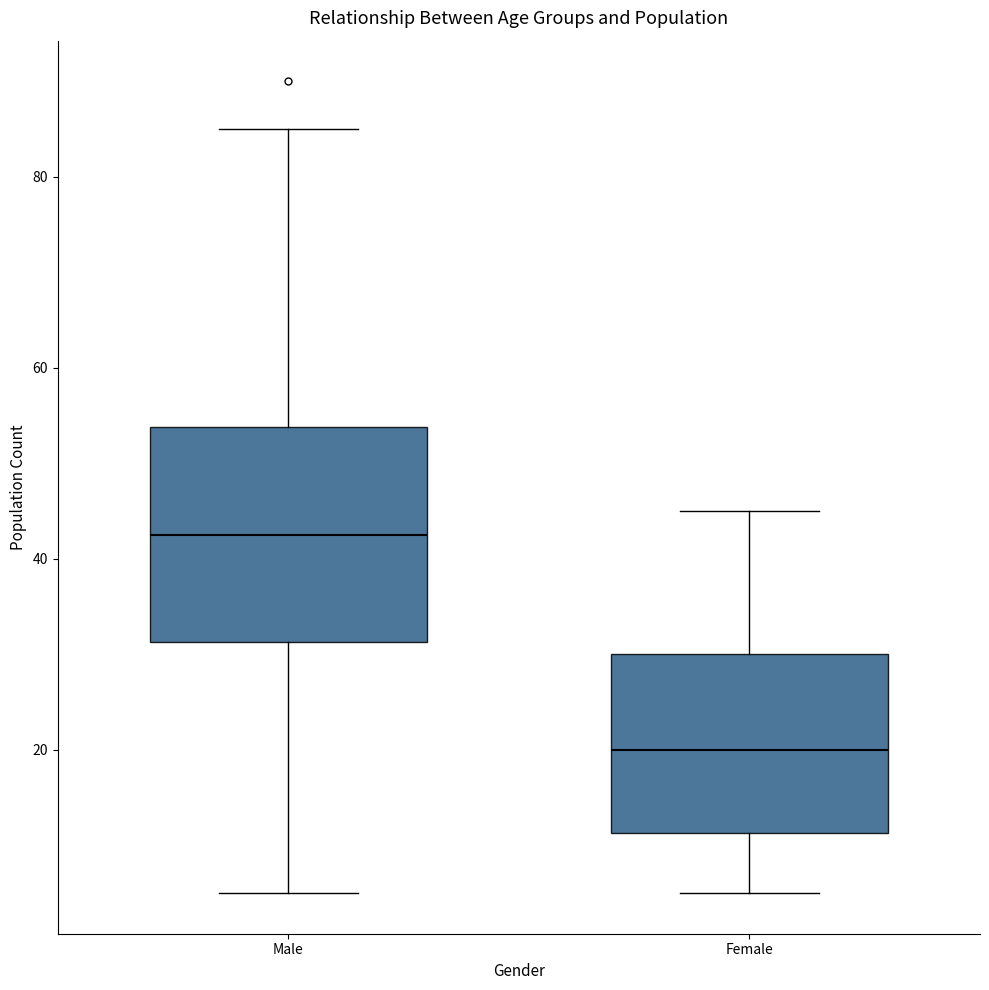

Reading left to right, read every box against the y-axis: the position of its median line, the range the box covers, and the ends of its whiskers. The values are not printed on the chart, so give them approximately, as read against the axis.

Male: median 42, box 32 to 54, whiskers 6 to 86
Female: median 20, box 12 to 30, whiskers 6 to 46